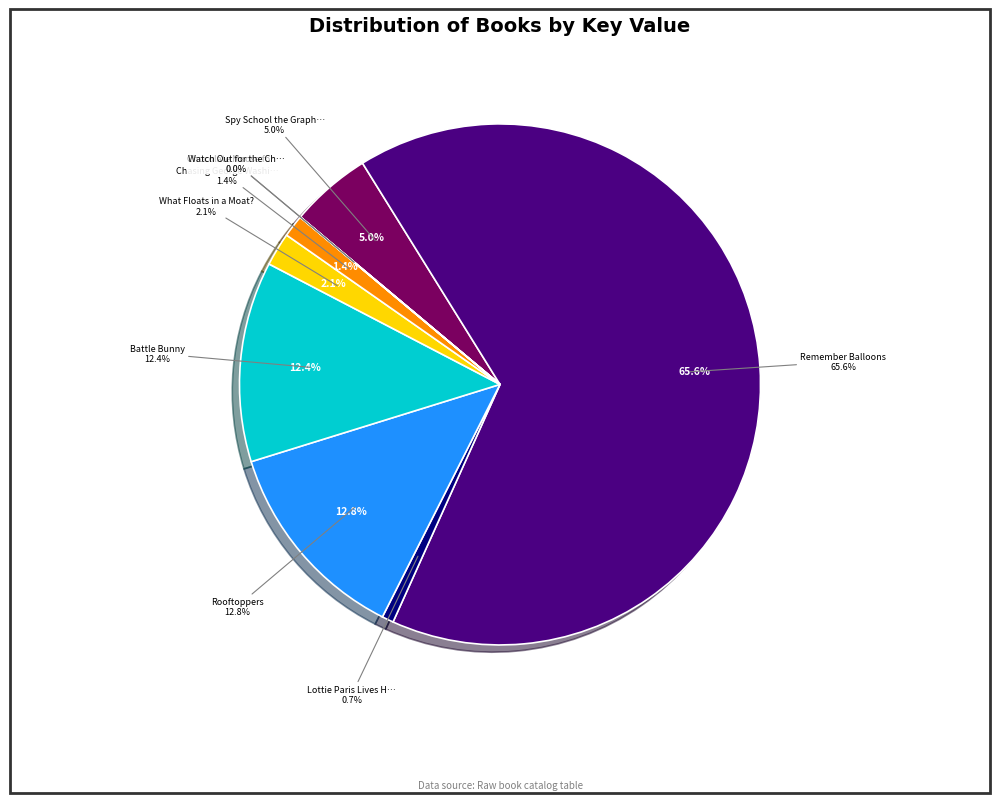

What is the largest slice in the pie chart?

Remember Balloons